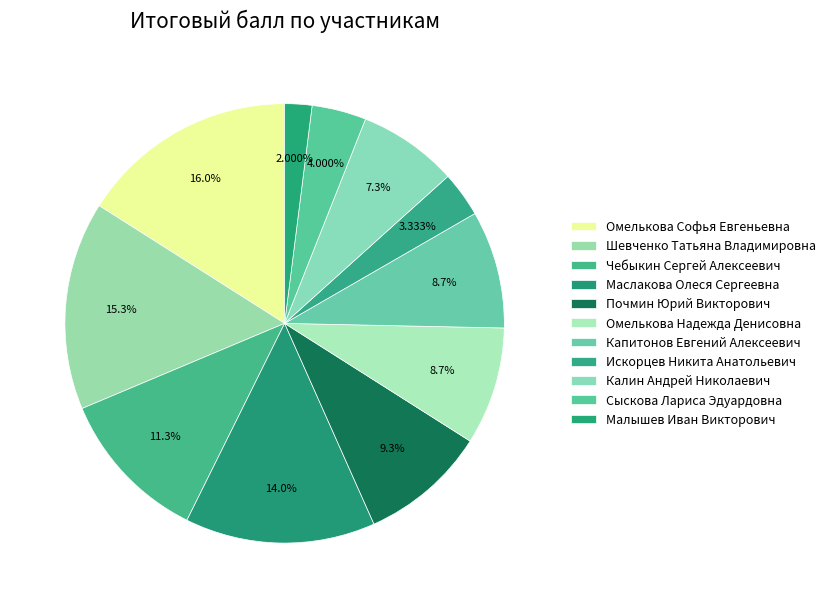

To the nearest percent, what is the average slice percentage?

9%